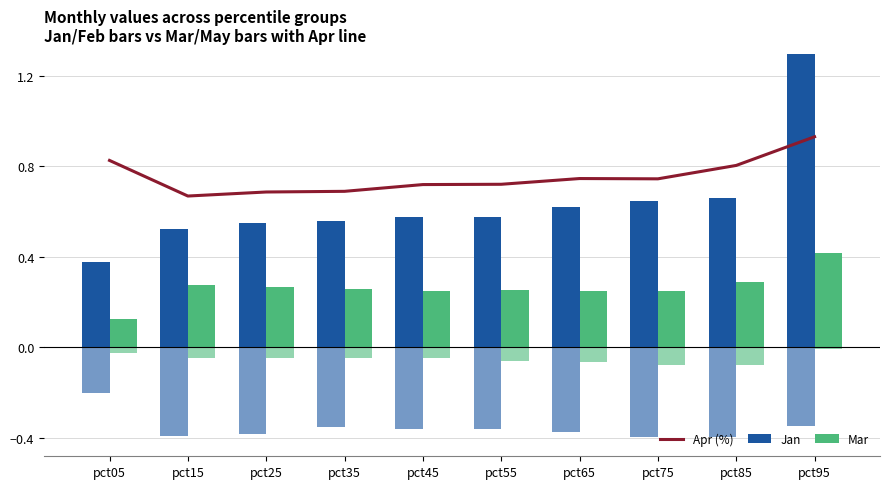

Which series has the largest range (max minus min)?

Jan